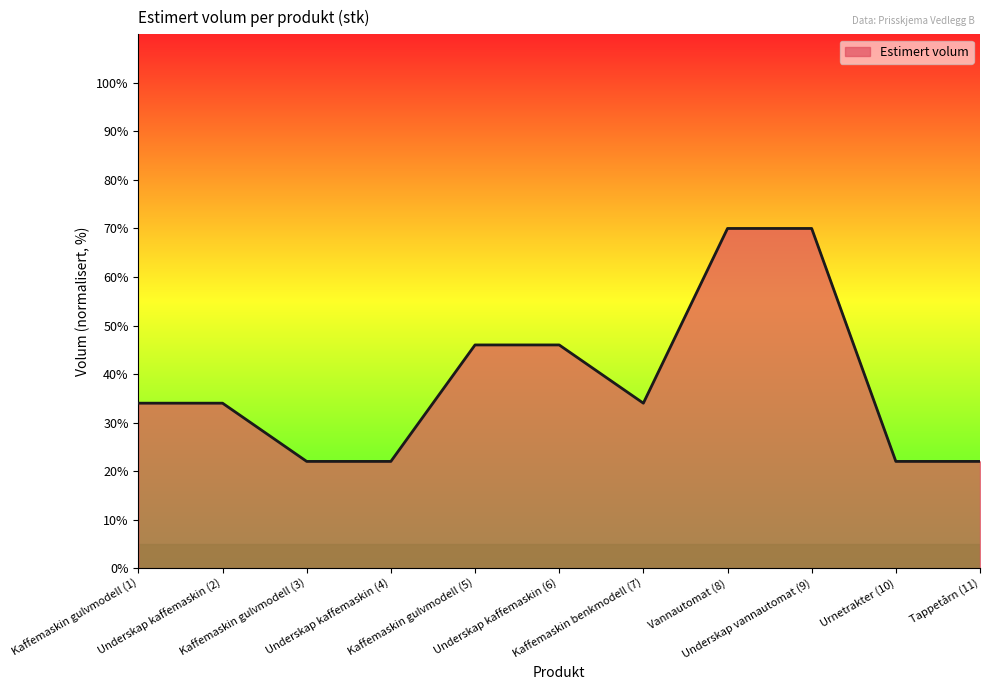

What position from the left is Urnetrakter (10)?

10